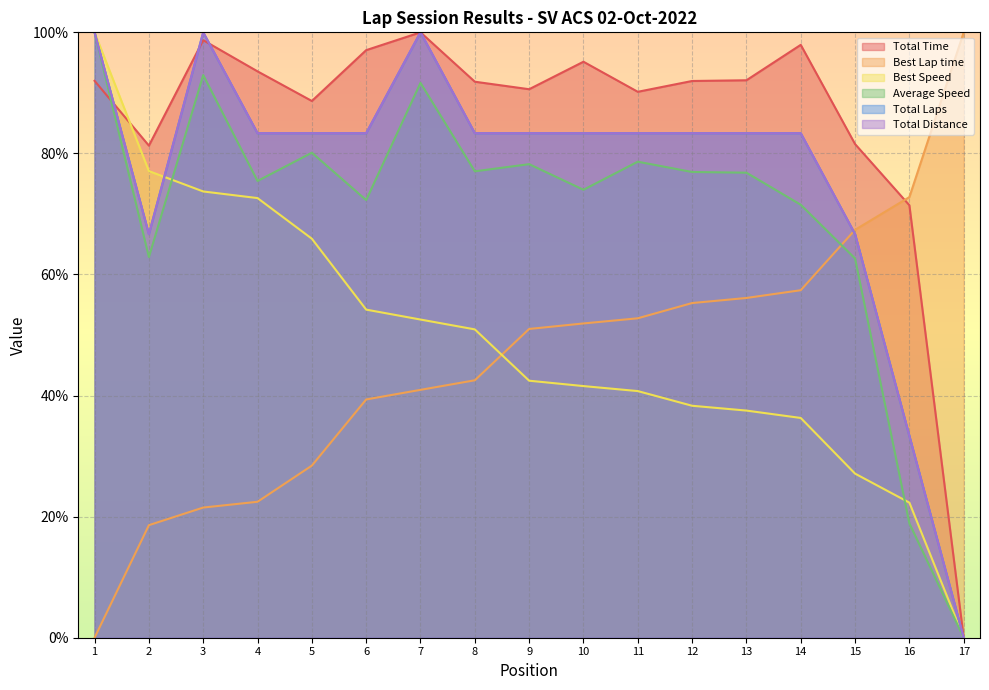

What are all the series names shown in the legend?

Total Time, Best Lap time, Best Speed, Average Speed, Total Laps, Total Distance